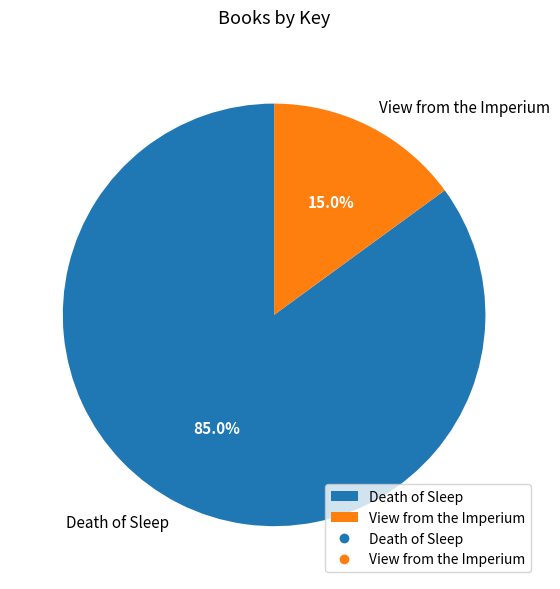

What is the majority slice?

Death of Sleep